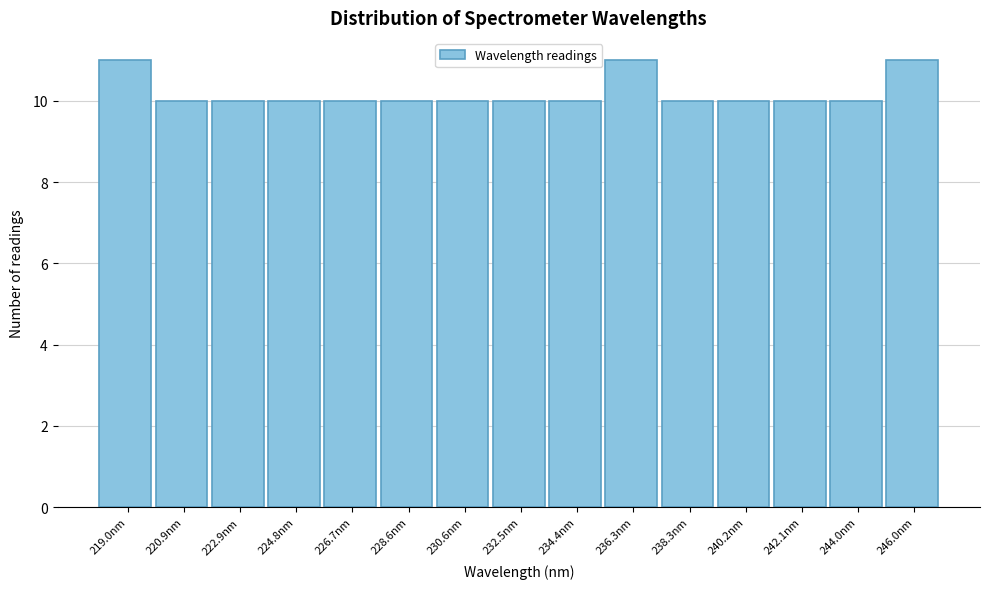

How tall is the bar that spans 229.6 to 231.6 on the x-axis? Neither the bar edges nor the heights are printed on the chart, so give them approximately, as read against the axes.

10